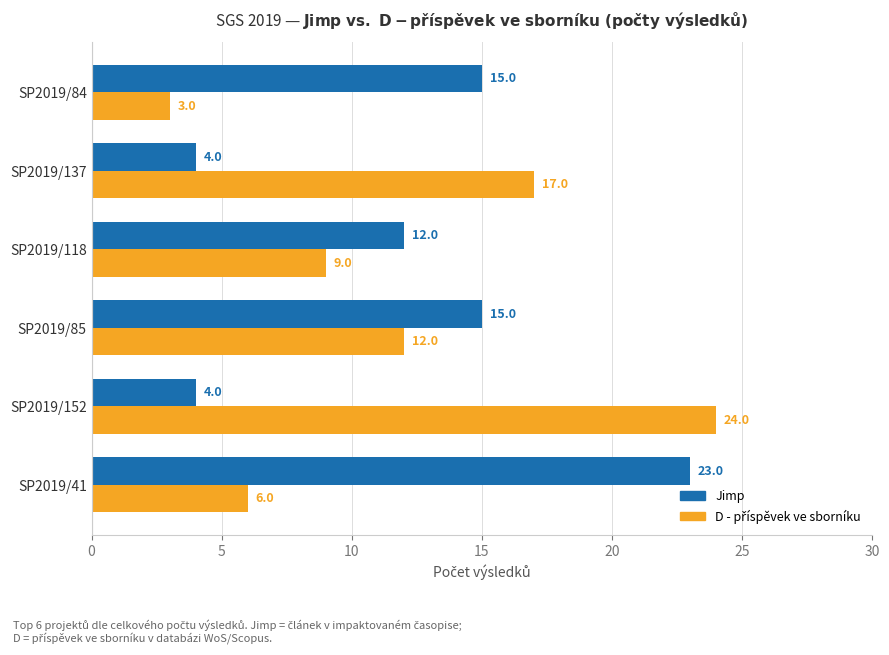

At how many categories does at least one series exceed 13?

5